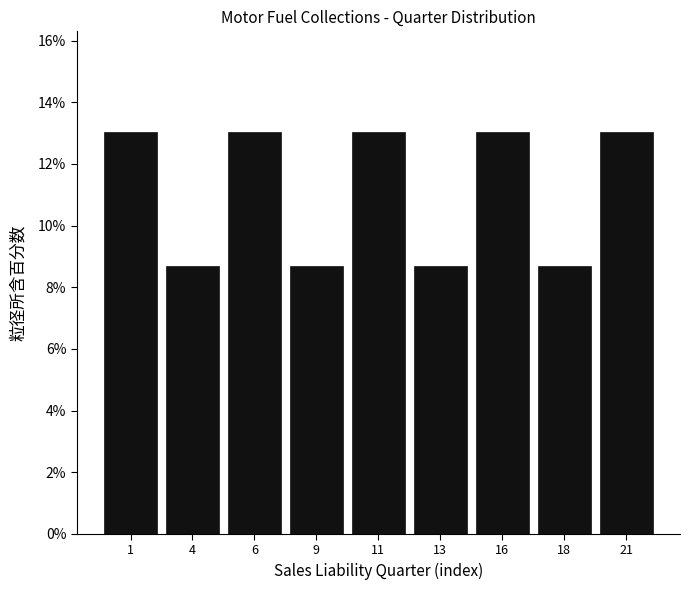

Reading left to right, what are all the values shown in this chart?

1=13.0	4=8.7	6=13.0	9=8.7	11=13.0	13=8.7	16=13.0	18=8.7	21=13.0